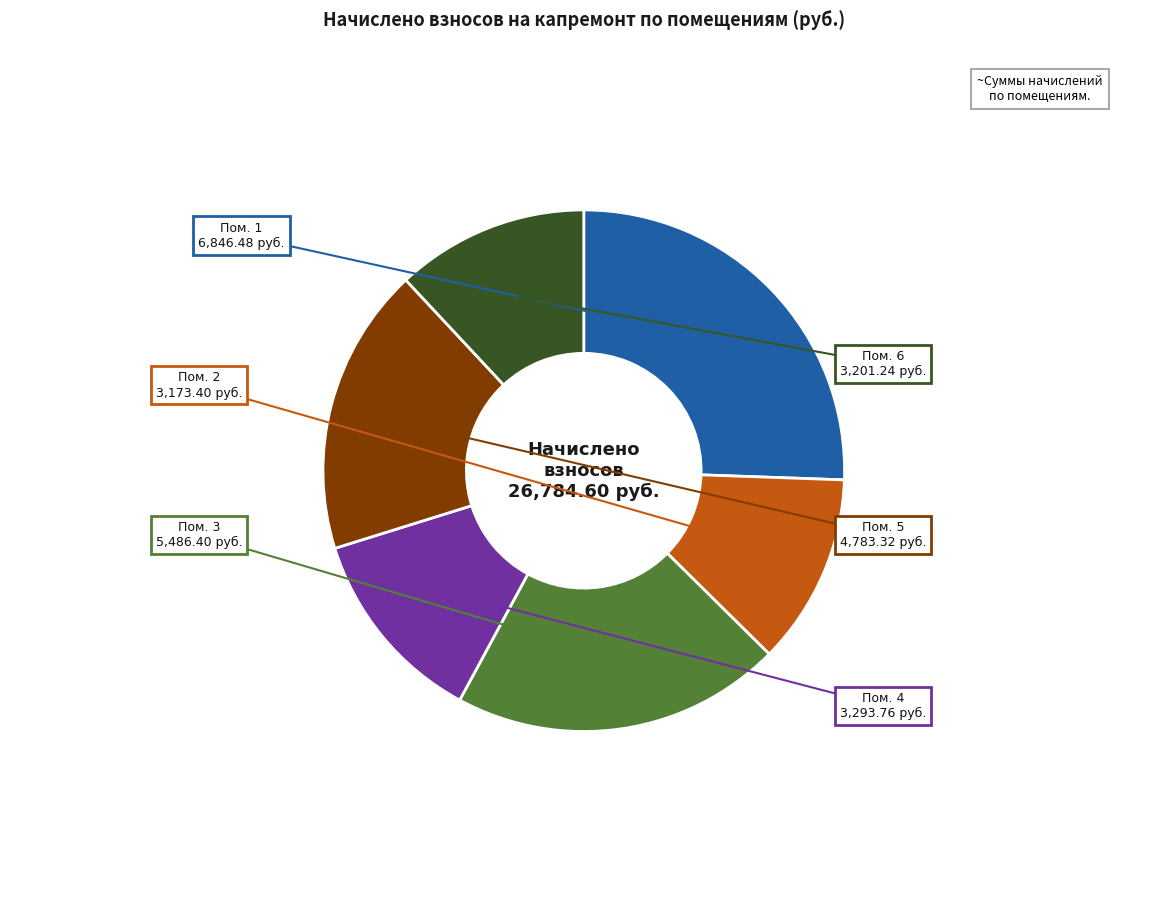

Is there any slice that represents more than half of the pie?

No